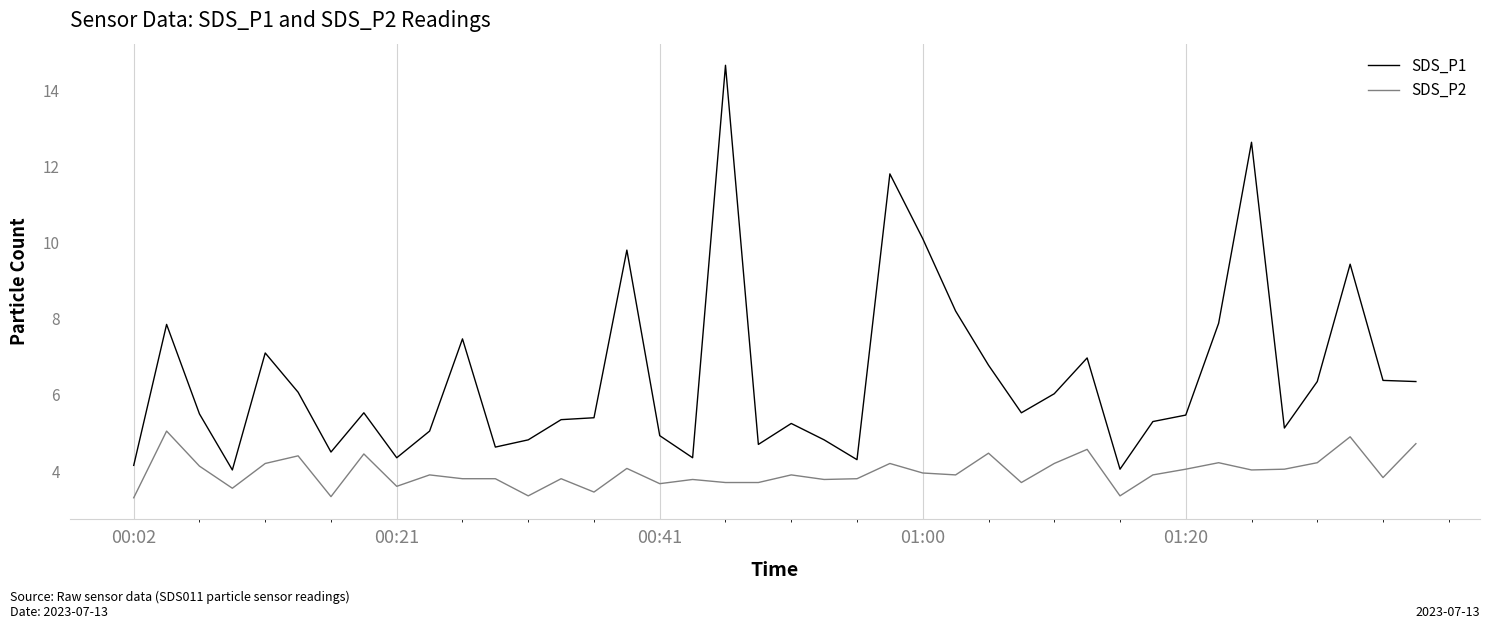

List the series in order of their overall mean, highest first.

SDS_P1, SDS_P2